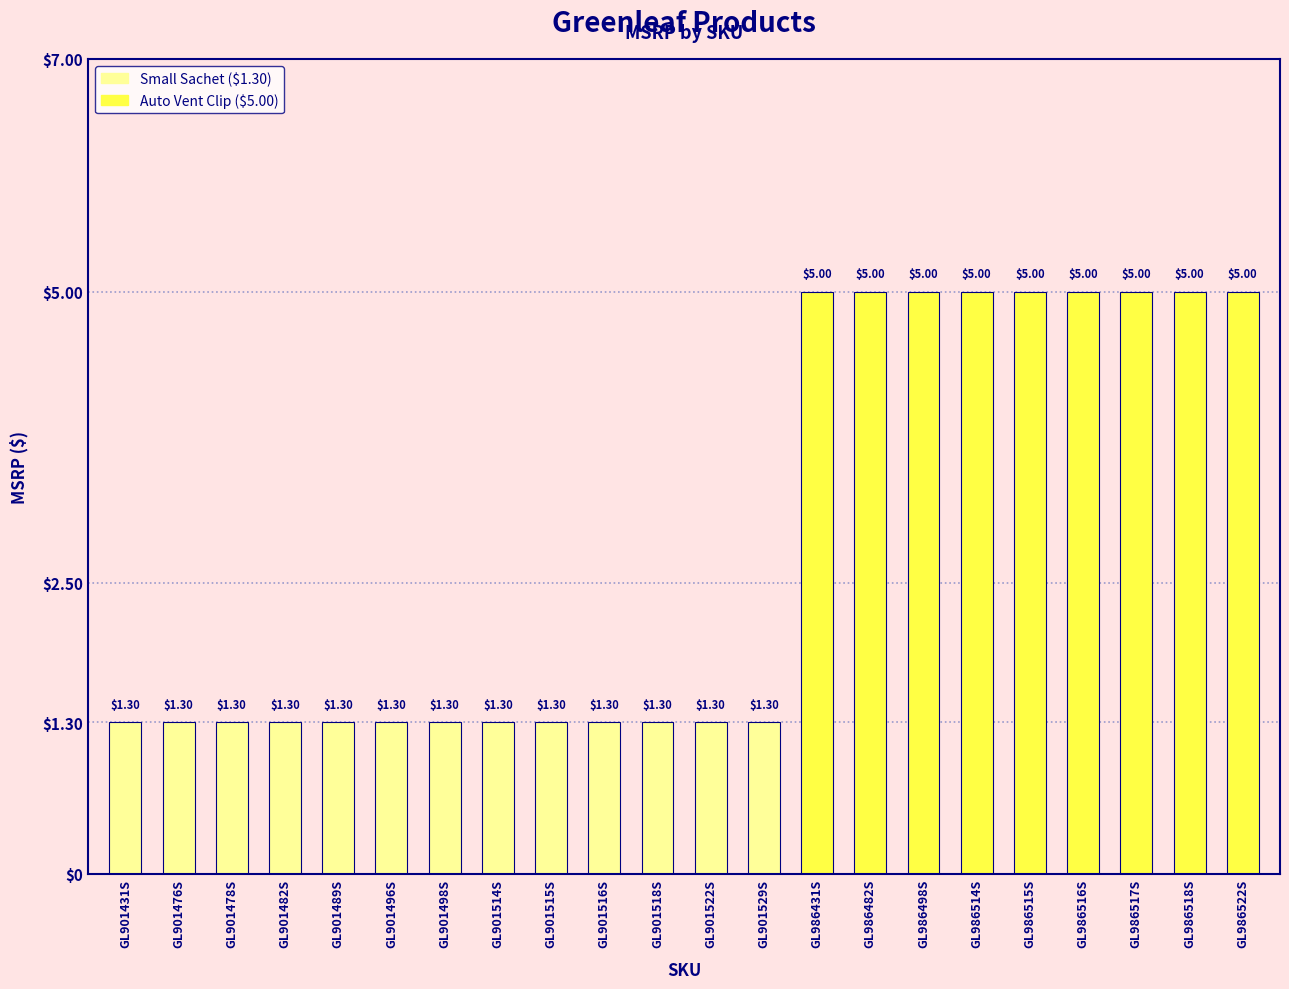

What is the ratio of the value at GL901518S to the value at GL901498S?

1.0